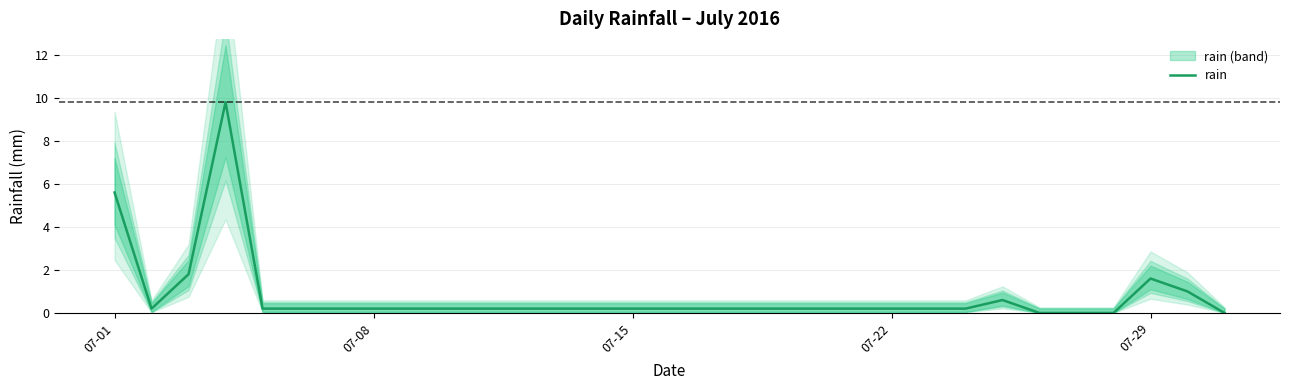

At which category does the chart reach its minimum across all series?

25